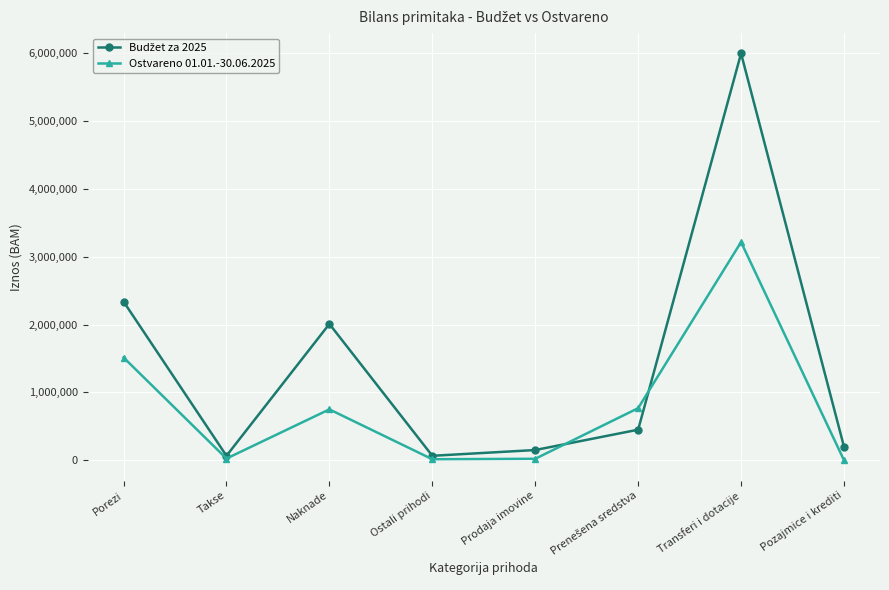

True or false: Ostvareno 01.01.-30.06.2025 has more than 2 points higher than both neighbors.

False